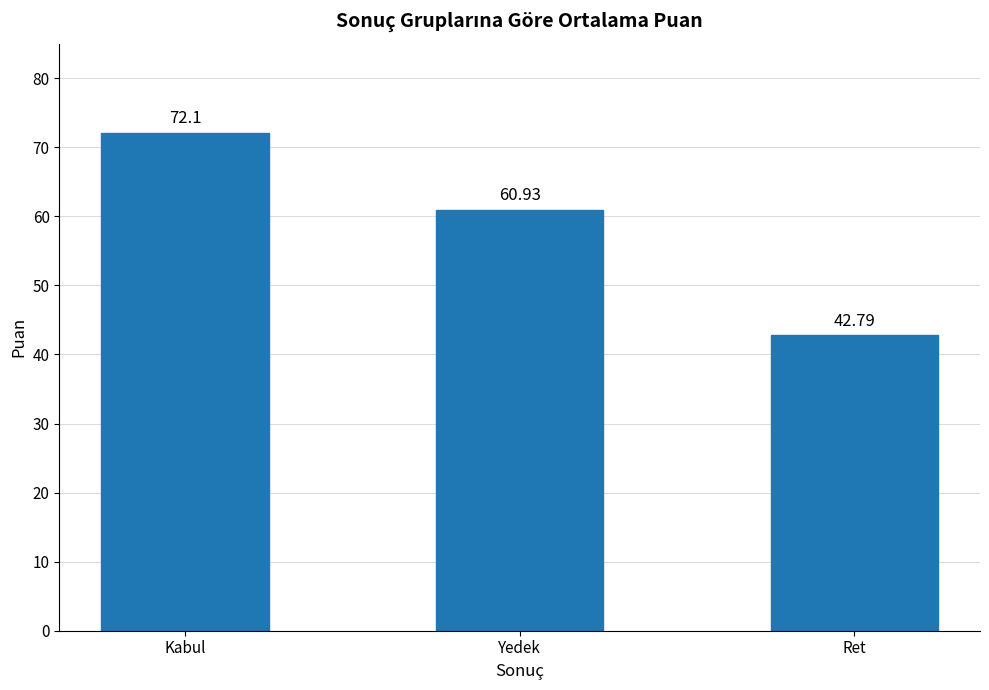

What is the sum of all values?

175.8